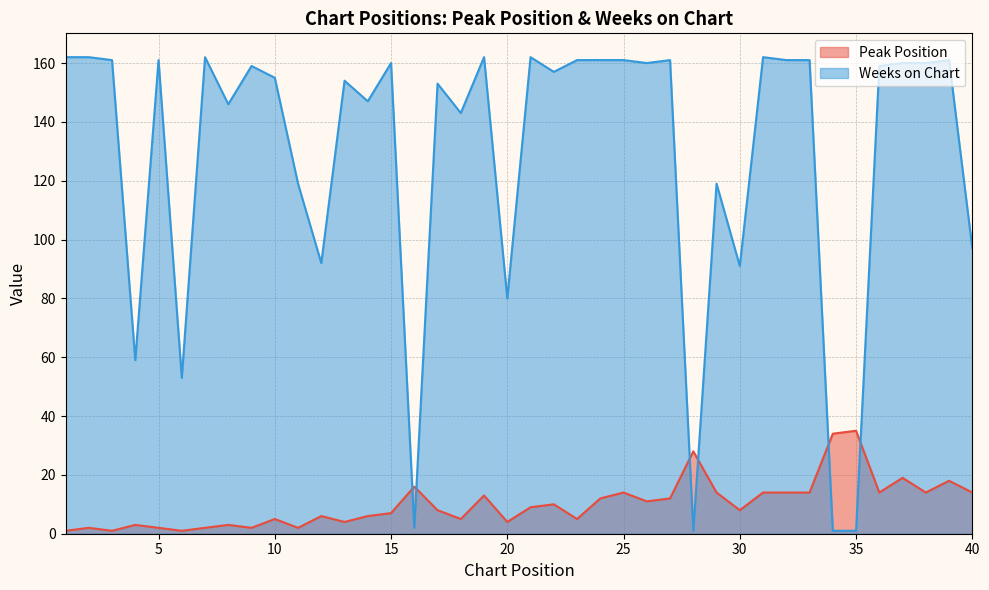

What are all the series names shown in the legend?

Peak Position, Weeks on Chart